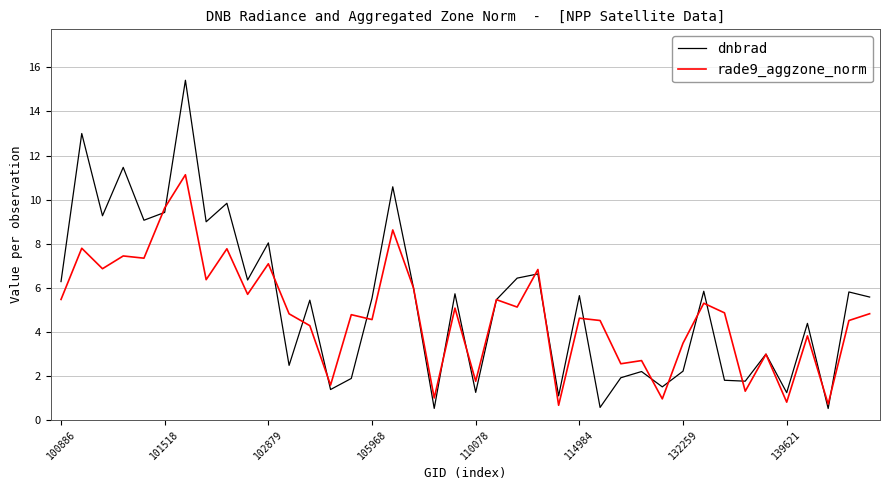

What is the greatest value displayed?

15.4